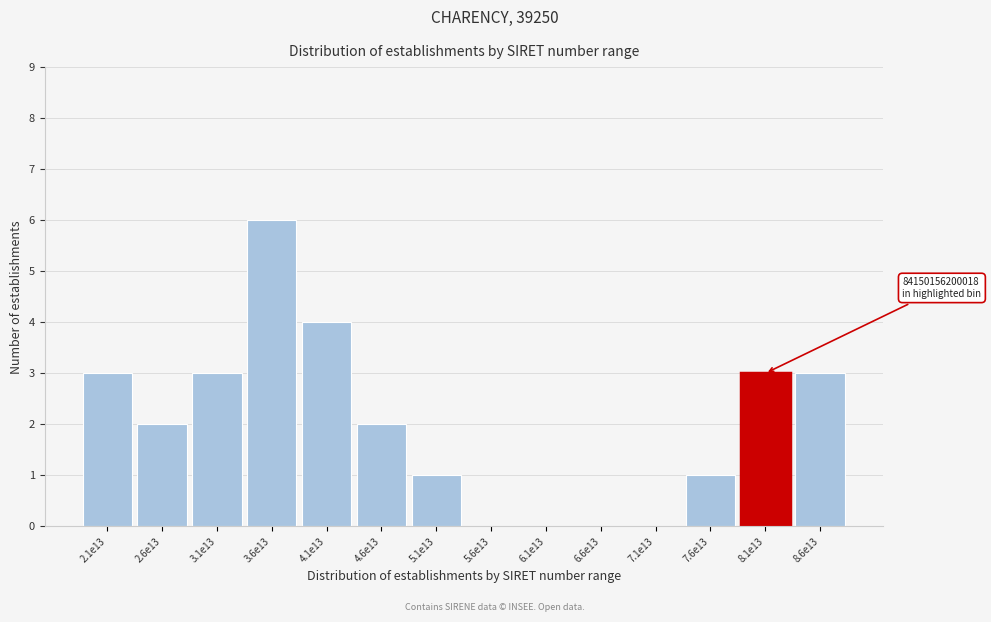

Reading right to left, what are all the values shown in this chart?

8.6e13=3	8.1e13=3	7.6e13=1	7.1e13=0	6.6e13=0	6.1e13=0	5.6e13=0	5.1e13=1	4.6e13=2	4.1e13=4	3.6e13=6	3.1e13=3	2.6e13=2	2.1e13=3